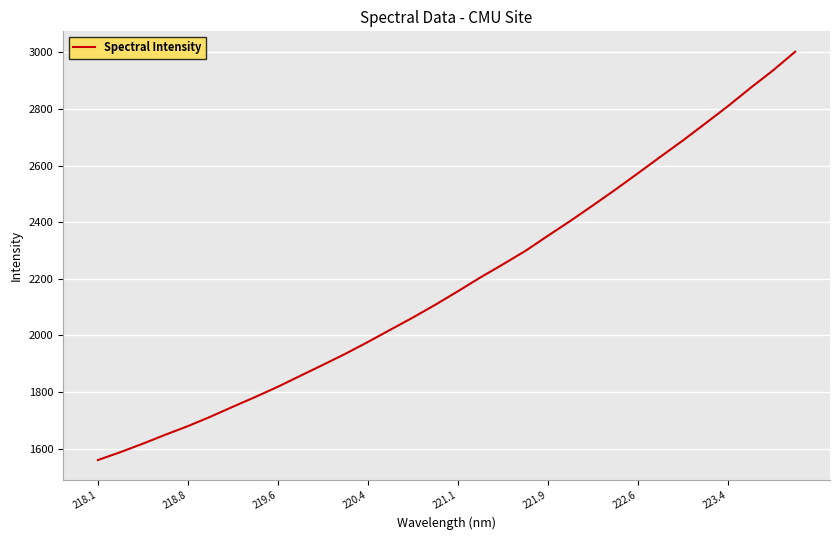

What is the smallest value displayed?

1559.1